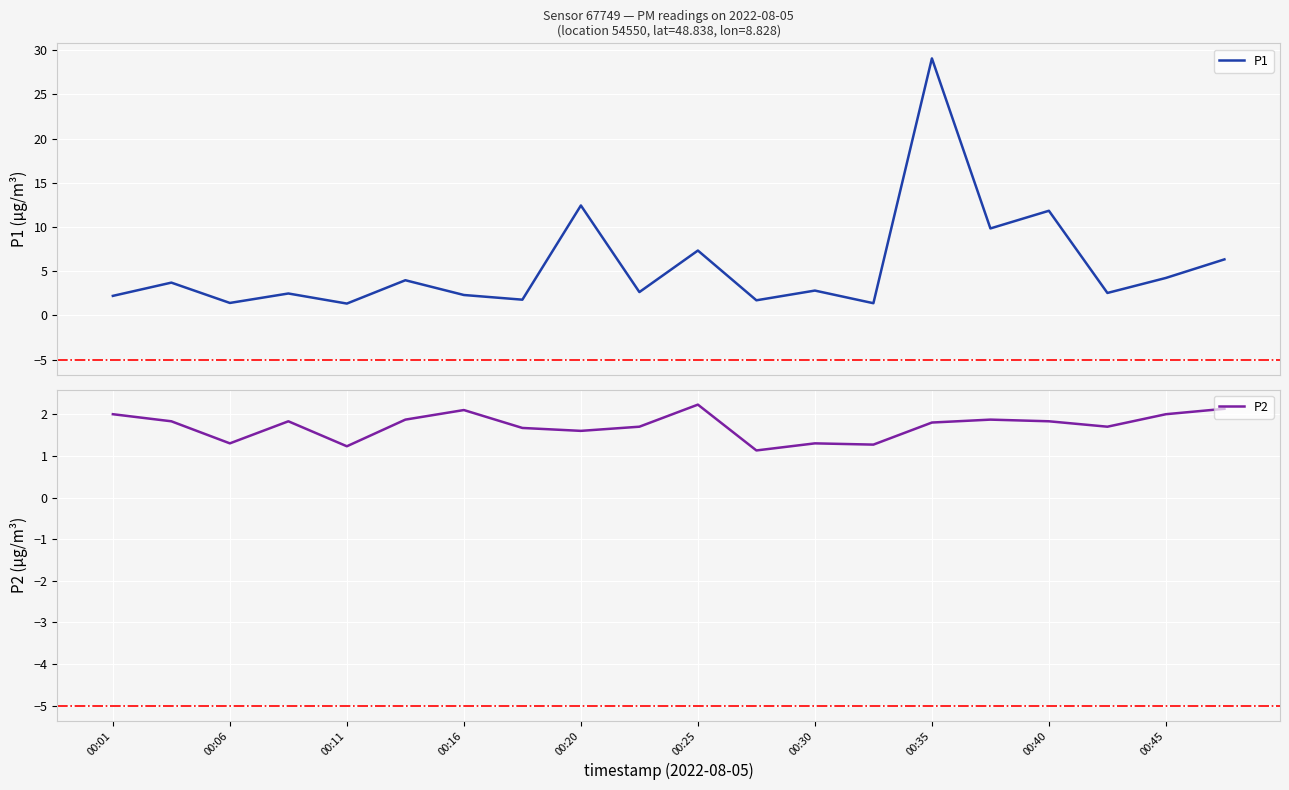

At which category does the chart reach its minimum across all series?

11